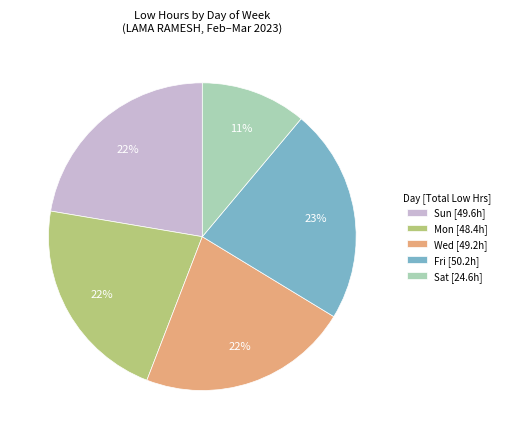

The Sat [24.6h] slice represents 11% of the pie. True or false?

True